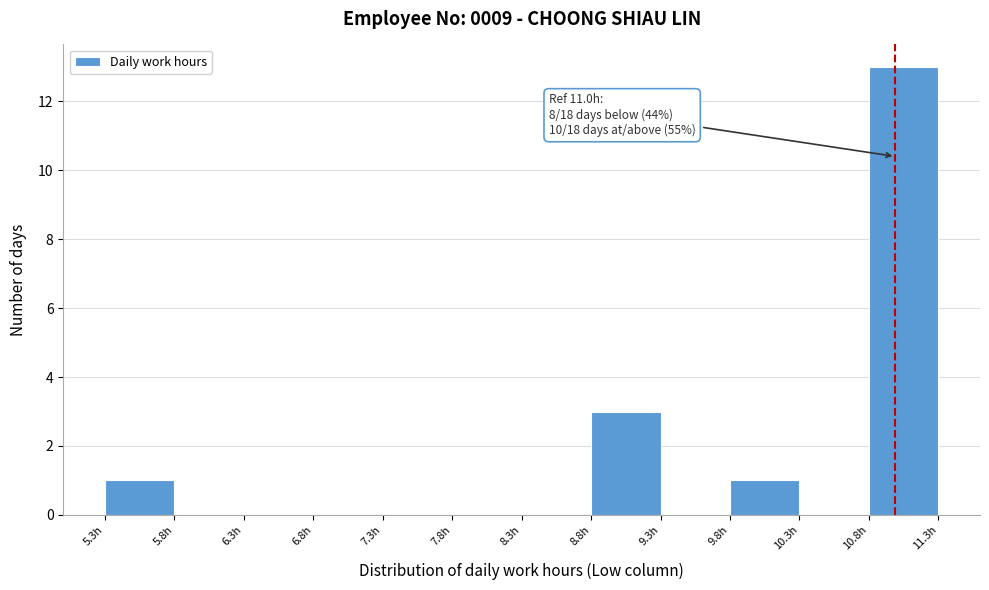

Which range on the x-axis has the tallest bar?

10.8 to 11.3